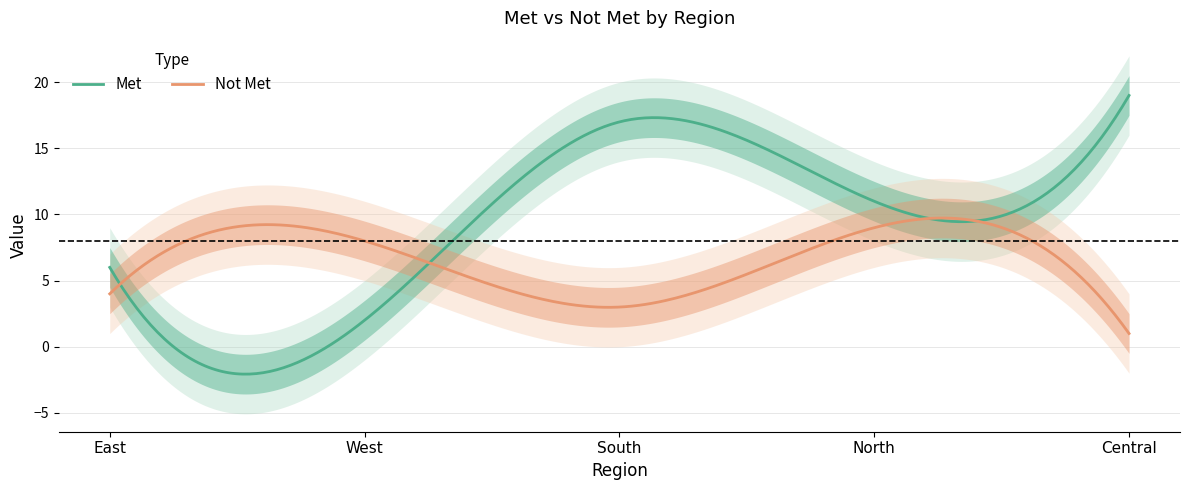

What is the difference between the Met values at Central and North?

8